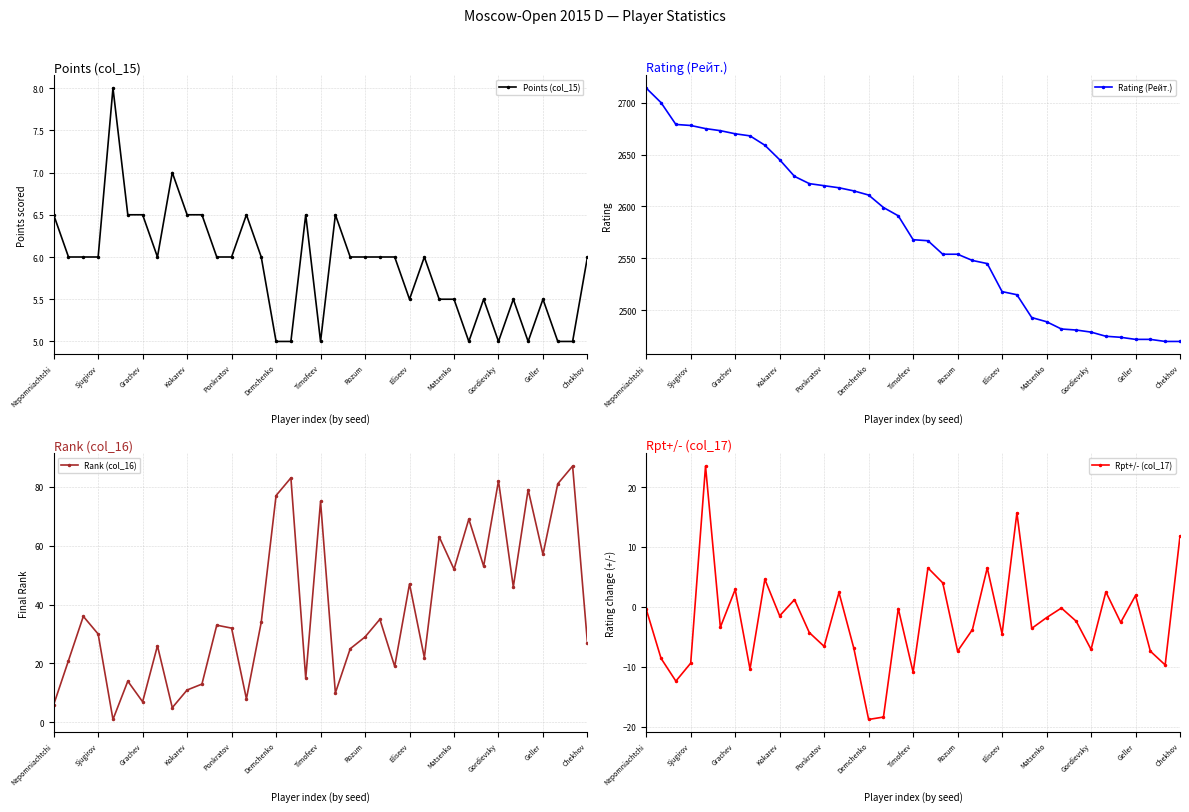

True or false: Points (col_15) has a value of 8.9 at Gordievsky.

False